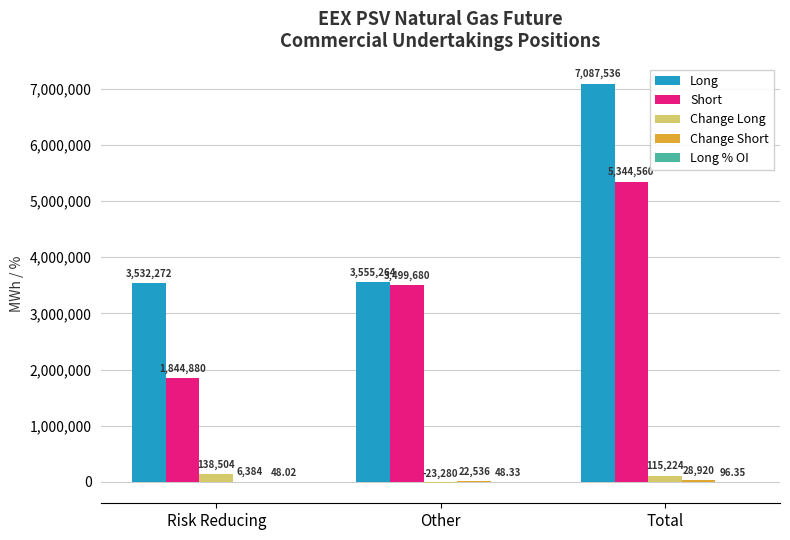

What is the total value across all series at Other?

7054248.3